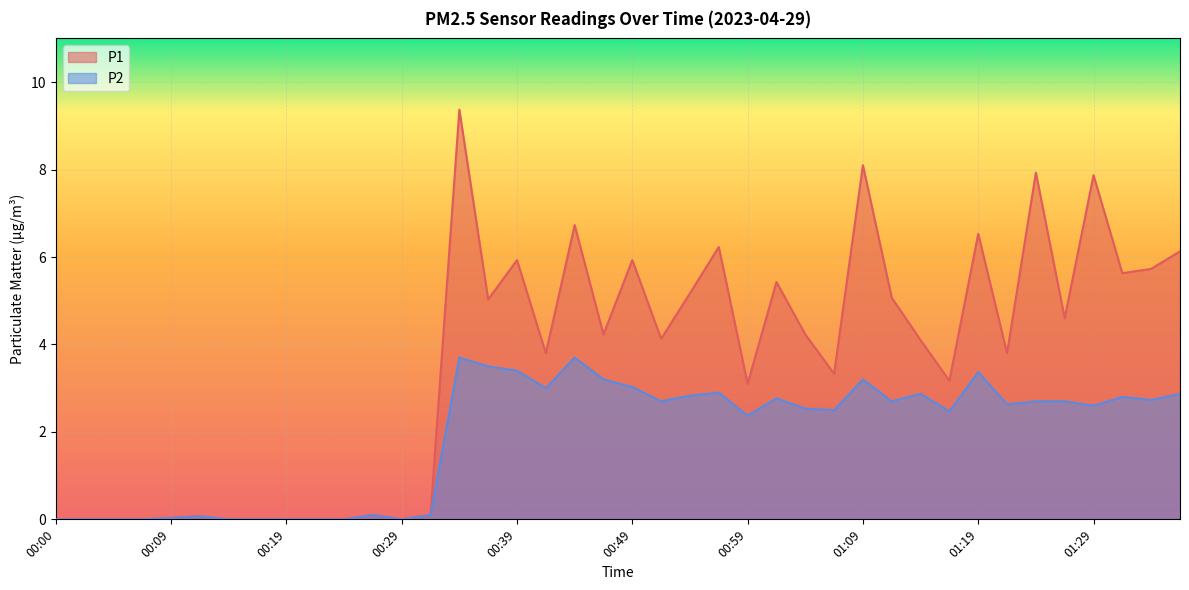

What is the sum of the P2 values at 00:36 and 01:06?

6.0